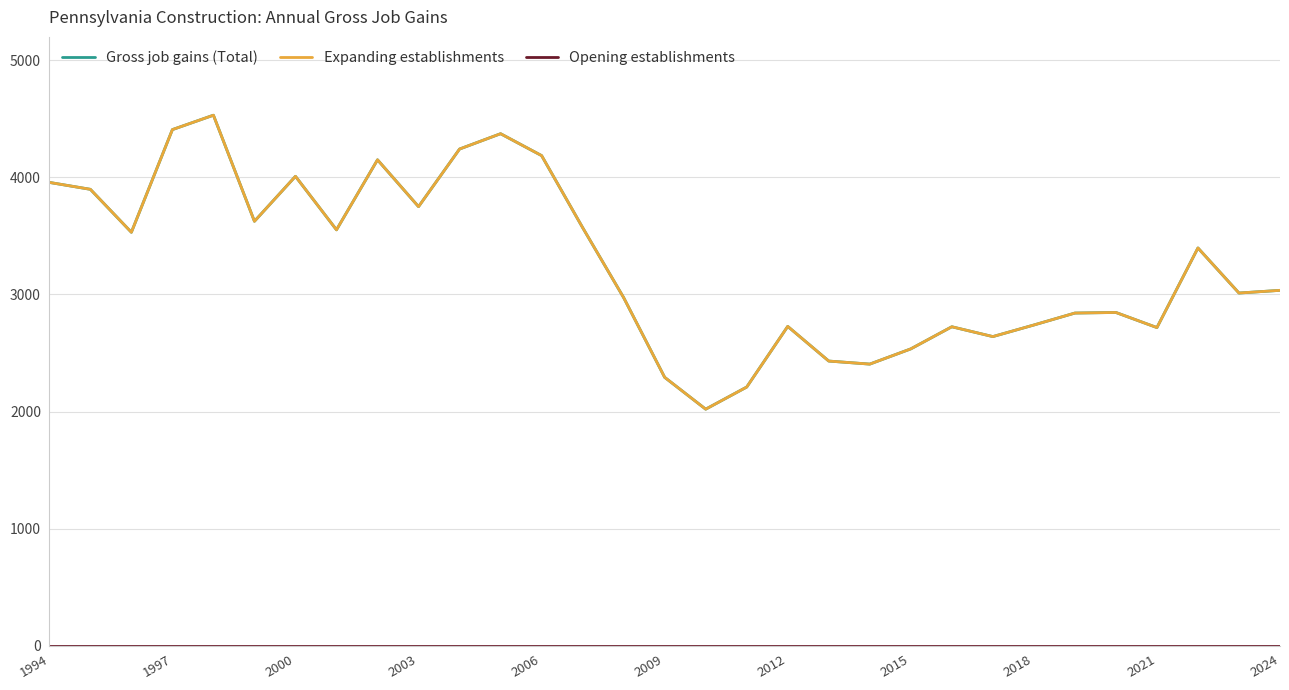

What is the value of the Gross job gains (Total) point at the 10th from the left?

3750